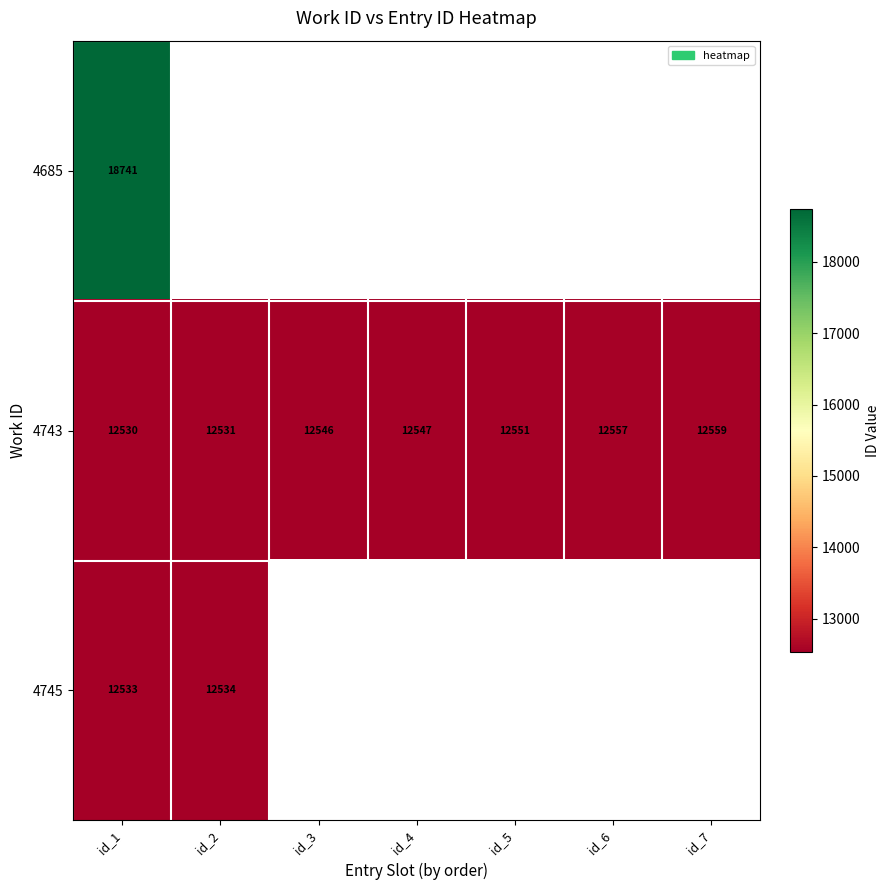

The 4685 series shows 13085 at id_1. True or false?

False